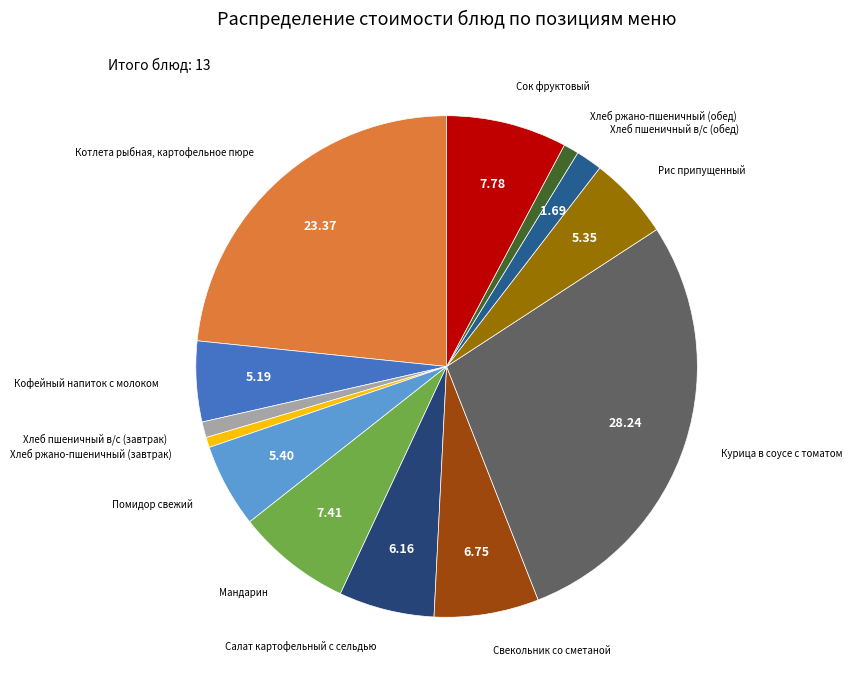

How many slices are in this pie chart?

13